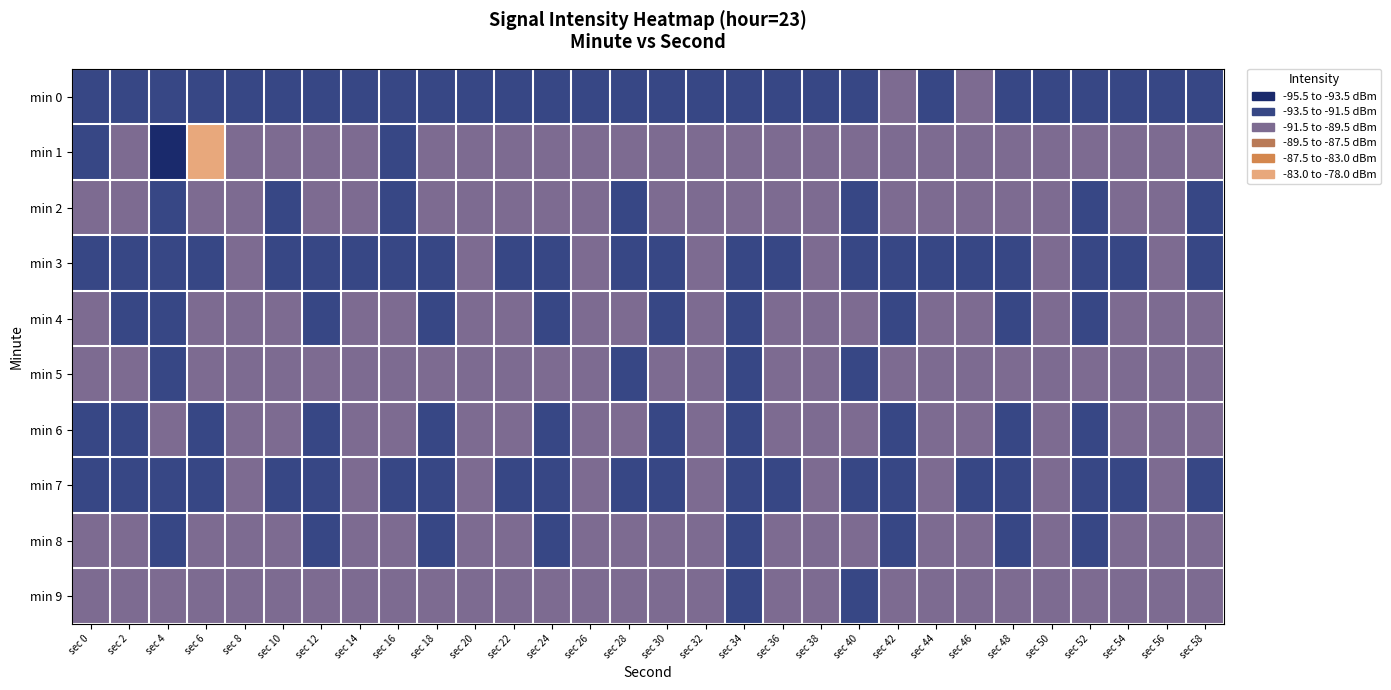

Between sec 46 and sec 12, which is larger?

sec 46